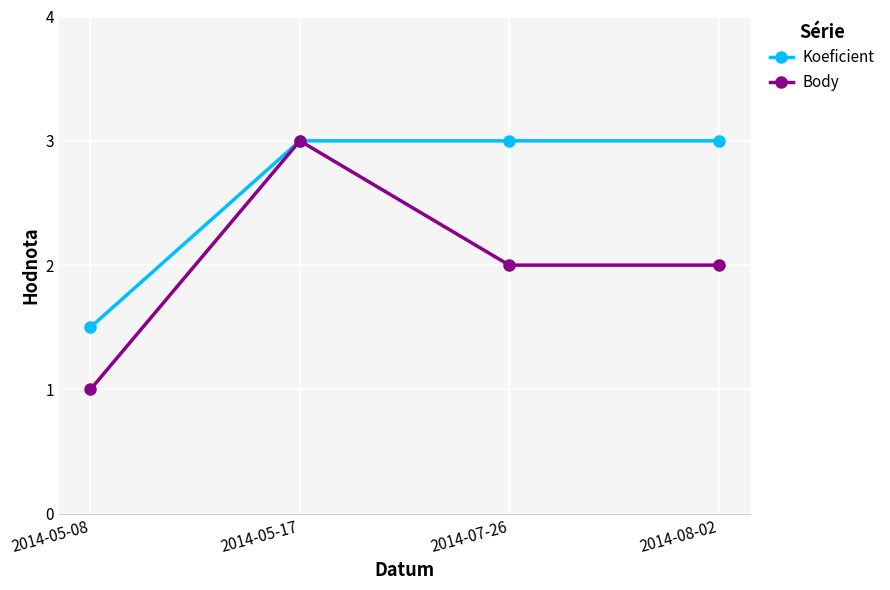

Which series has the widest spread of values?

Body